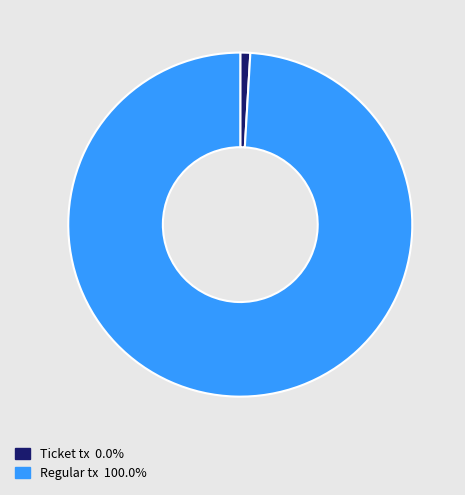

Count the number of slices in the pie.

2